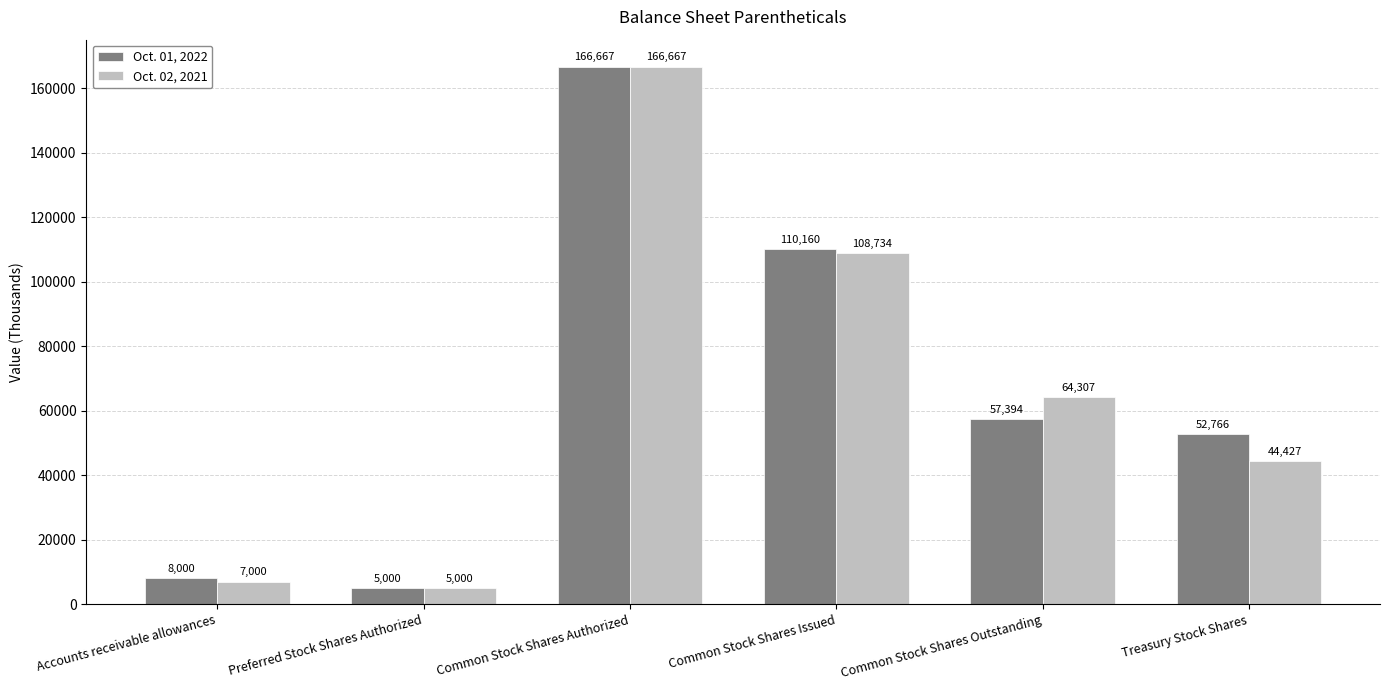

Which series has the largest total across all categories?

Oct. 01, 2022